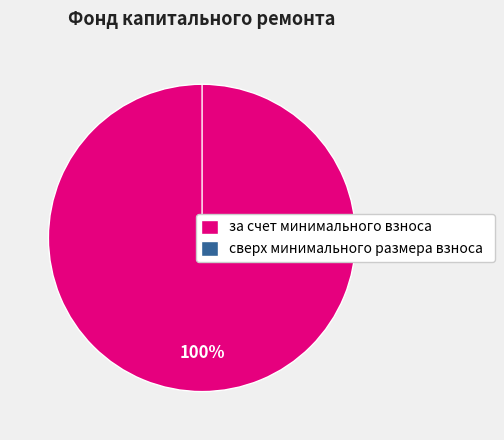

What percentage is the за счет минимального взноса slice, to the nearest percent?

100%